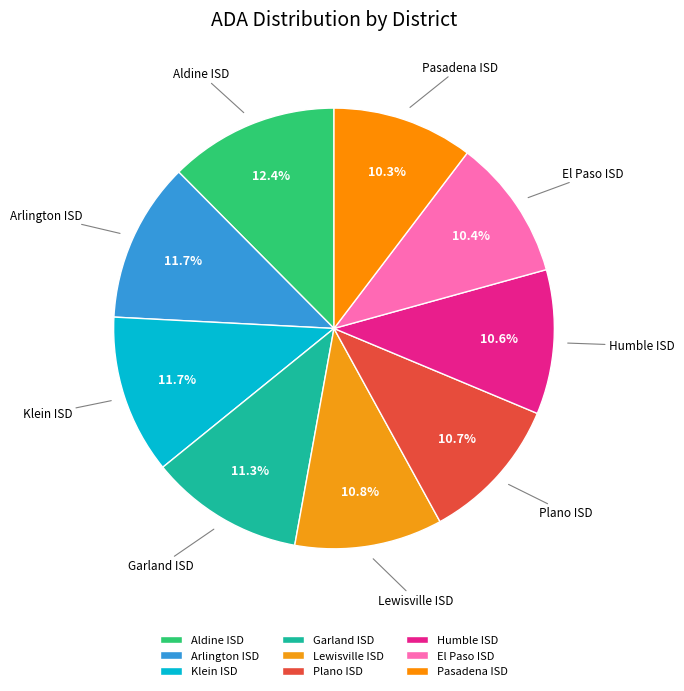

To the nearest percent, what is the difference between the largest and smallest slice percentages?

2%